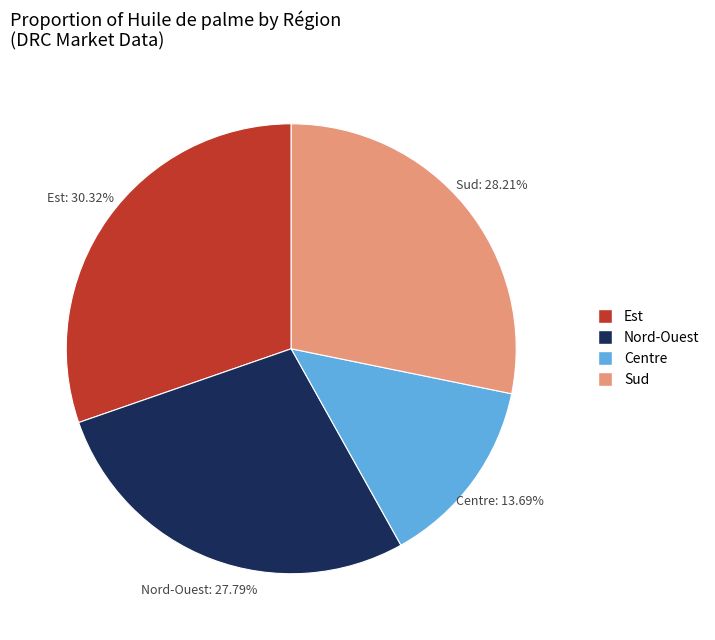

To the nearest percent, what is the combined percentage of Nord-Ouest and Est?

58%